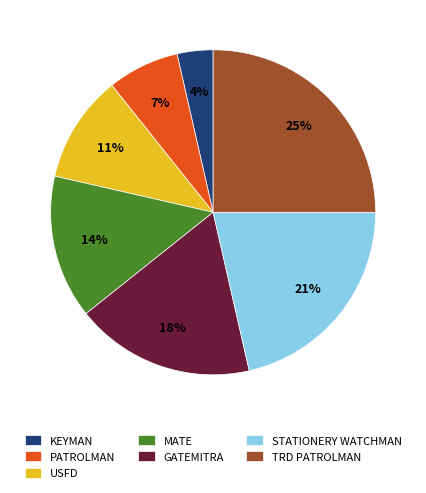

To the nearest percent, what is the average slice percentage?

14%